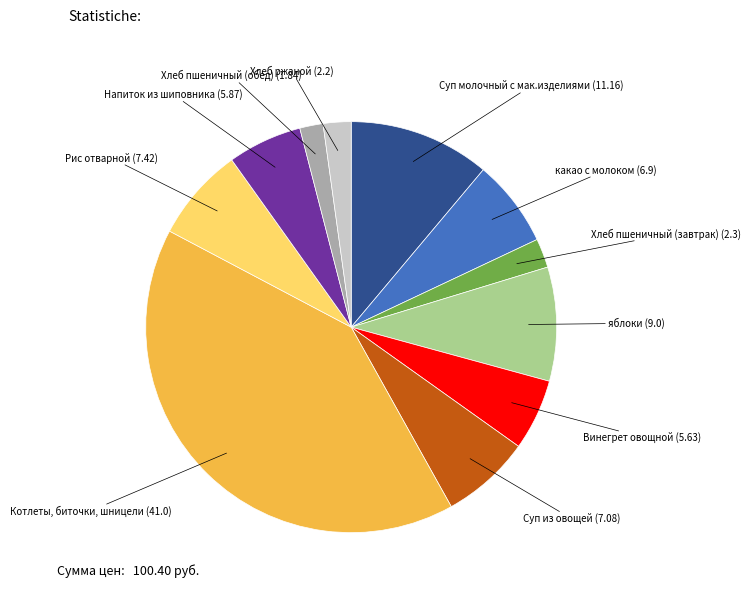

Does any single category account for the majority?

No